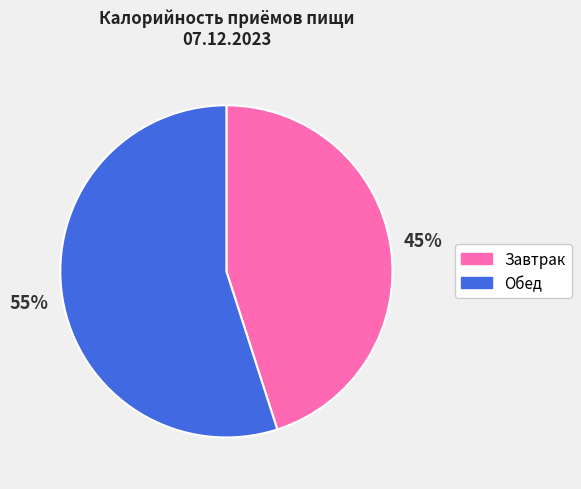

True or false: Завтрак accounts for 45% of the total.

True